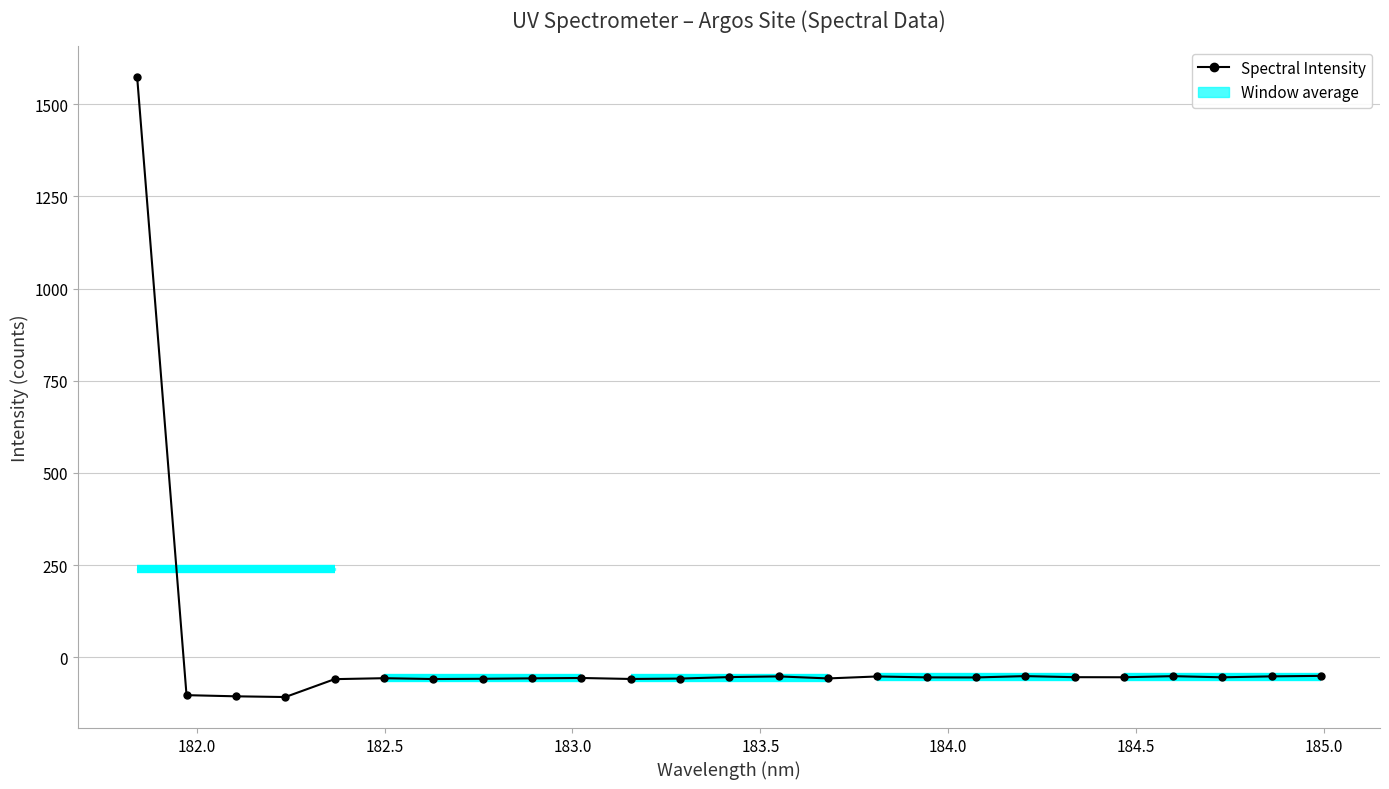

How many lines are shown in the chart?

1